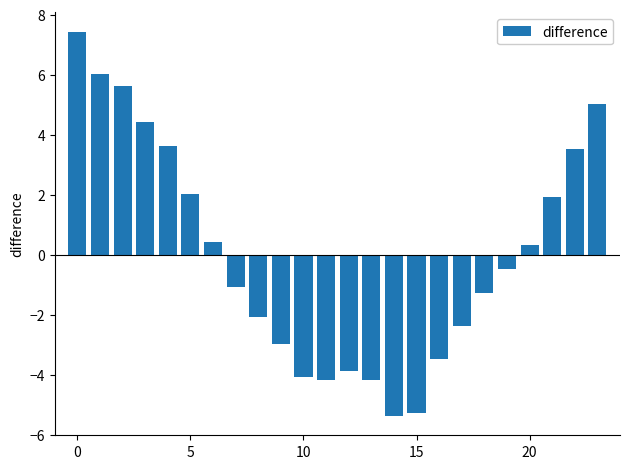

What is the smallest value displayed?

-5.4